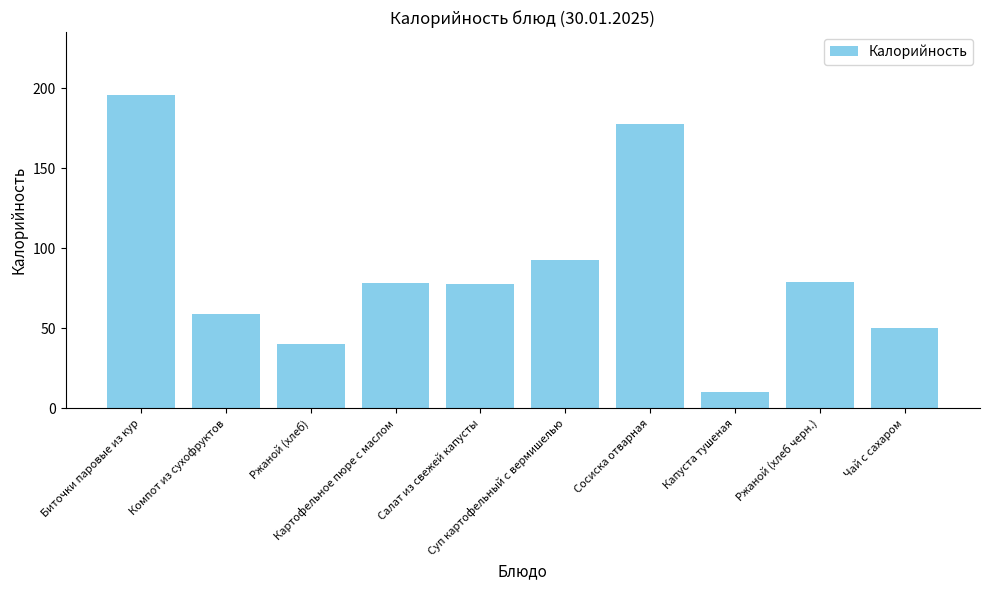

How many categories are shown in the chart?

10